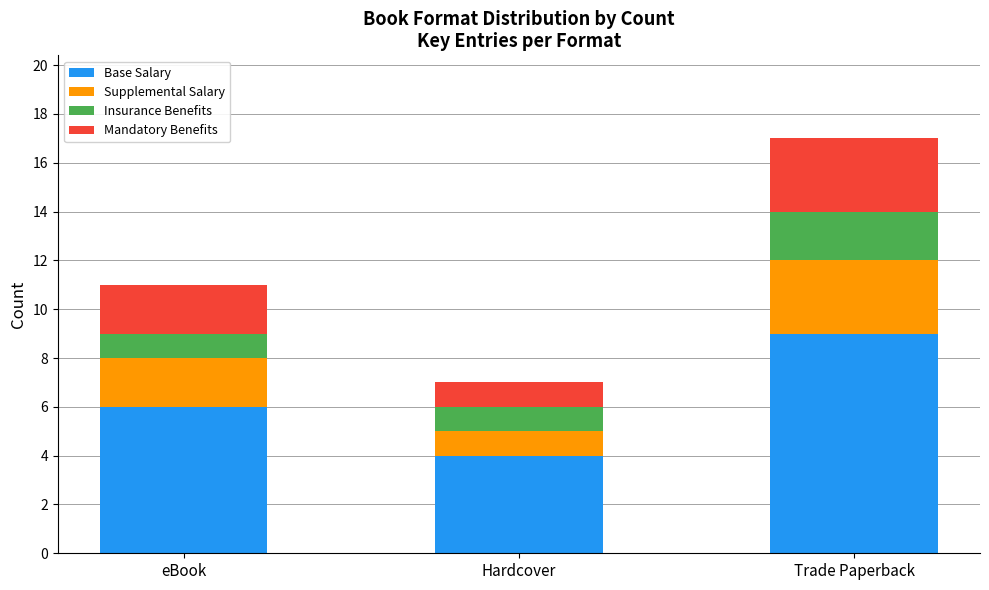

At which label does Base Salary reach its minimum?

Hardcover